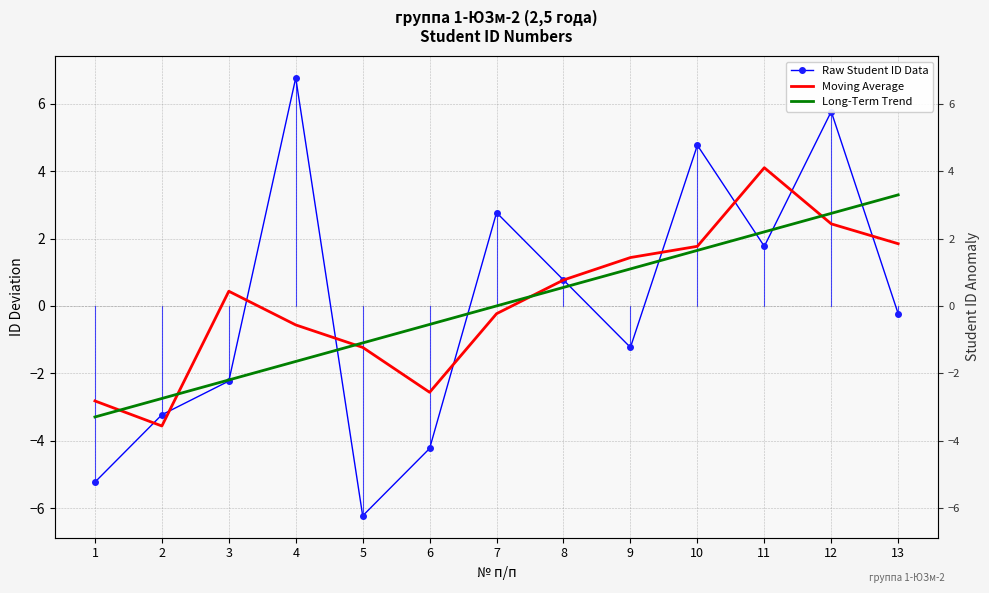

How many data points in Moving Average are above 0?

7